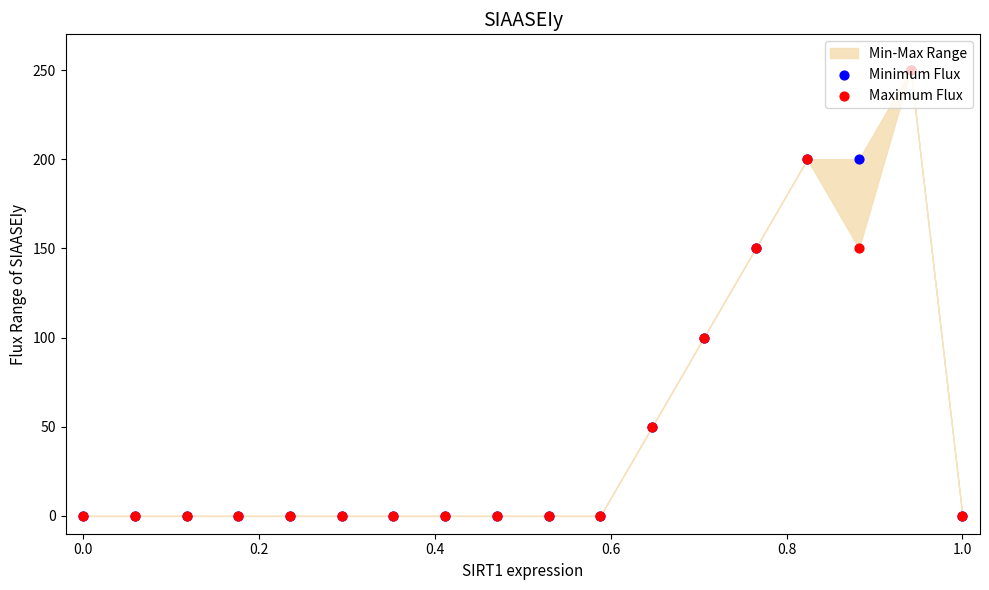

Which series contains the highest Y value?

Minimum Flux